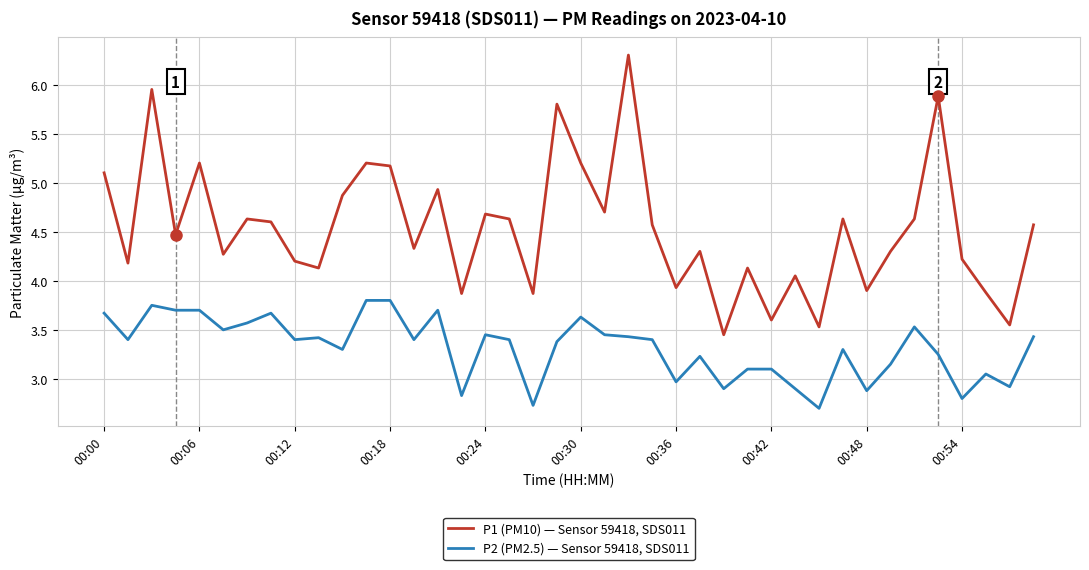

What is the difference between the second highest and minimum values in the P1 (PM10) — Sensor 59418, SDS011 series?

2.5